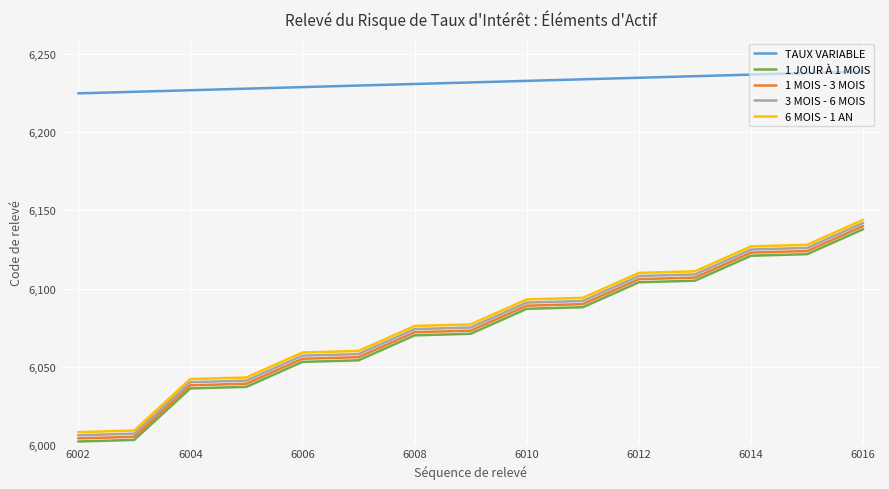

What is the smallest value displayed?

6002